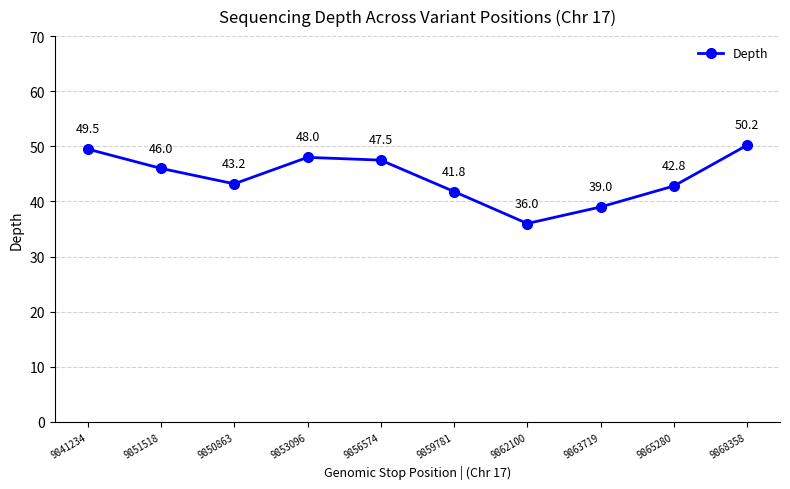

At which category does the chart reach its peak across all series?

9868358